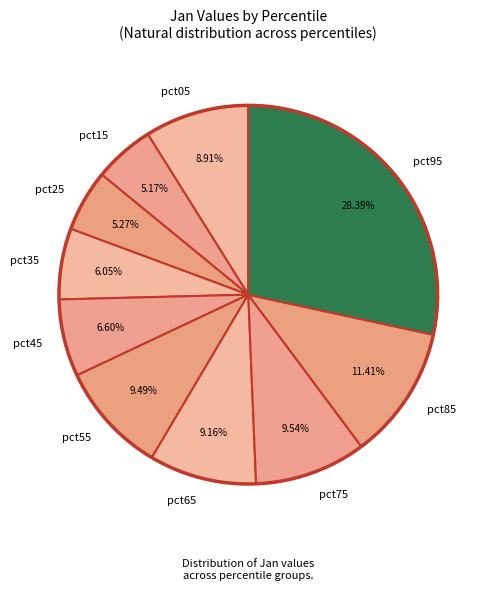

To the nearest percent, what portion does pct65 represent?

9%